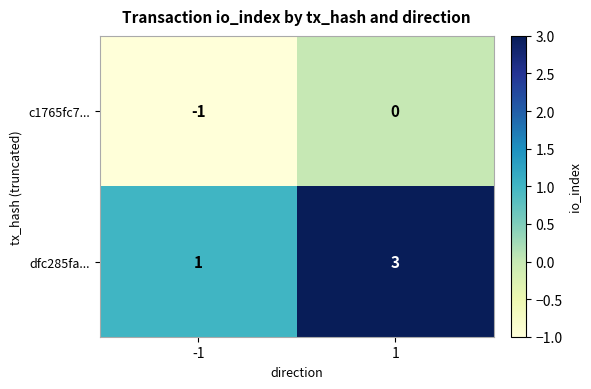

True or false: c1765fc7... has a value of -1 at -1.

True